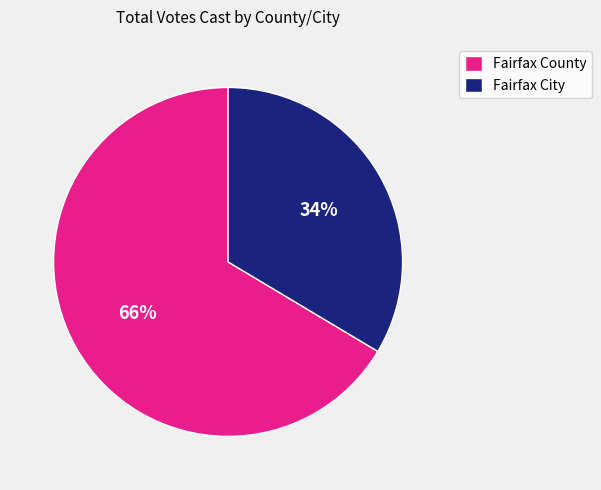

To the nearest percent, what is the average slice percentage?

50%